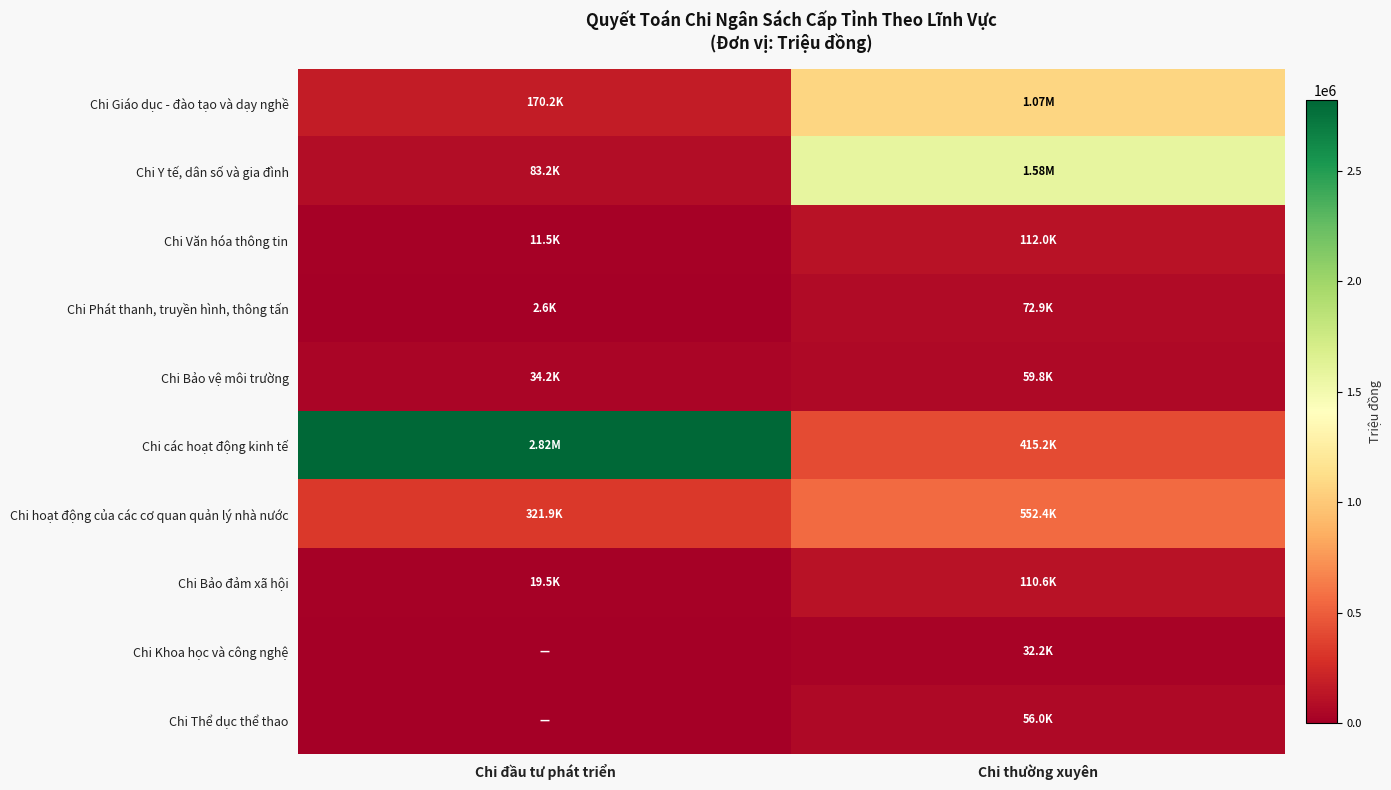

How many categories are shown in the chart?

2